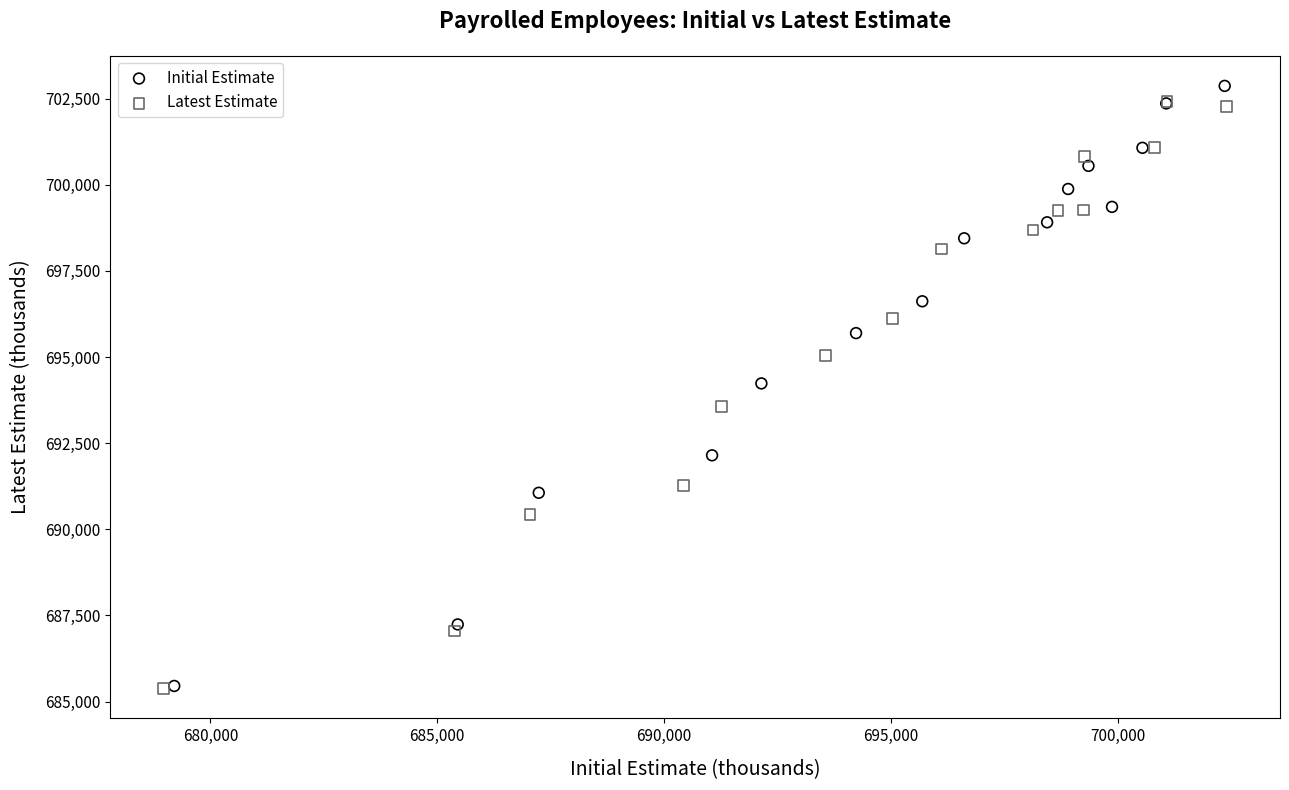

Which series has the widest spread of Y values?

Initial Estimate